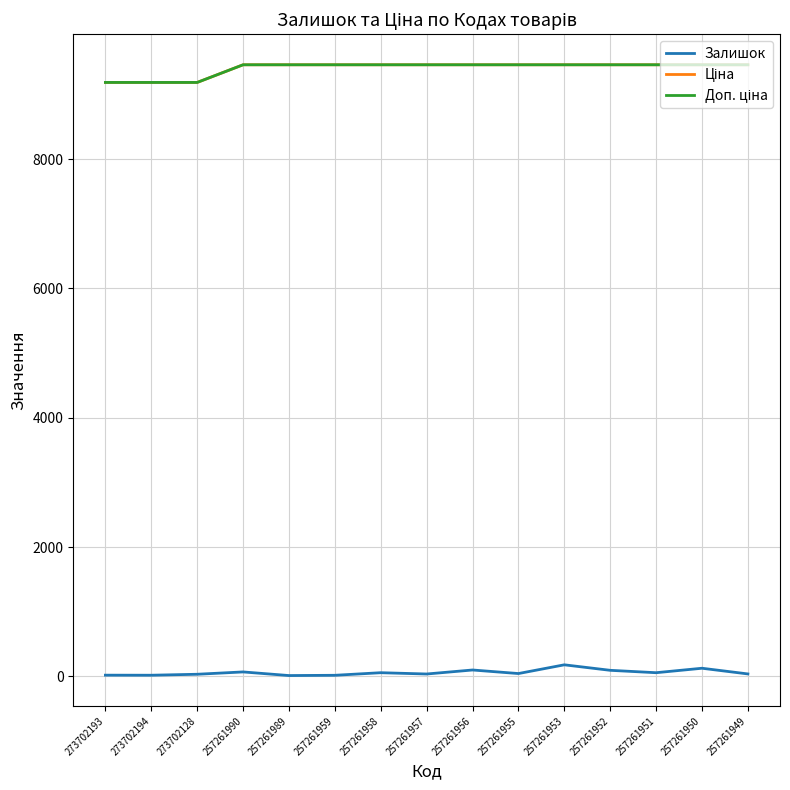

Reading left to right, transcribe all the data shown in this chart.

Залишок: 20.0	19.0	34.0	70.0	14.0	18.0	58.0	38.0	100.0	45.0	180.0	95.0	58.0	127.0	39.0
Ціна: 9185.9	9185.9	9185.9	9458.9	9458.9	9458.9	9458.9	9458.9	9458.9	9458.9	9458.9	9458.9	9458.9	9458.9	9458.9
Доп. ціна: 9185.9	9185.9	9185.9	9458.9	9458.9	9458.9	9458.9	9458.9	9458.9	9458.9	9458.9	9458.9	9458.9	9458.9	9458.9